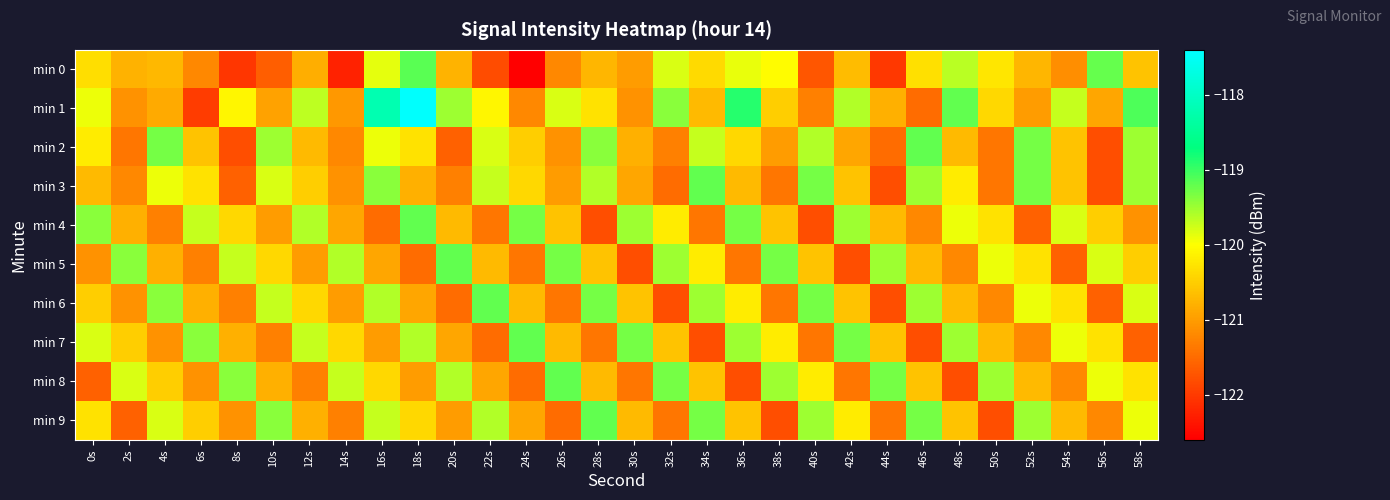

What is the spread (max minus min) of values at 36s?

2.9